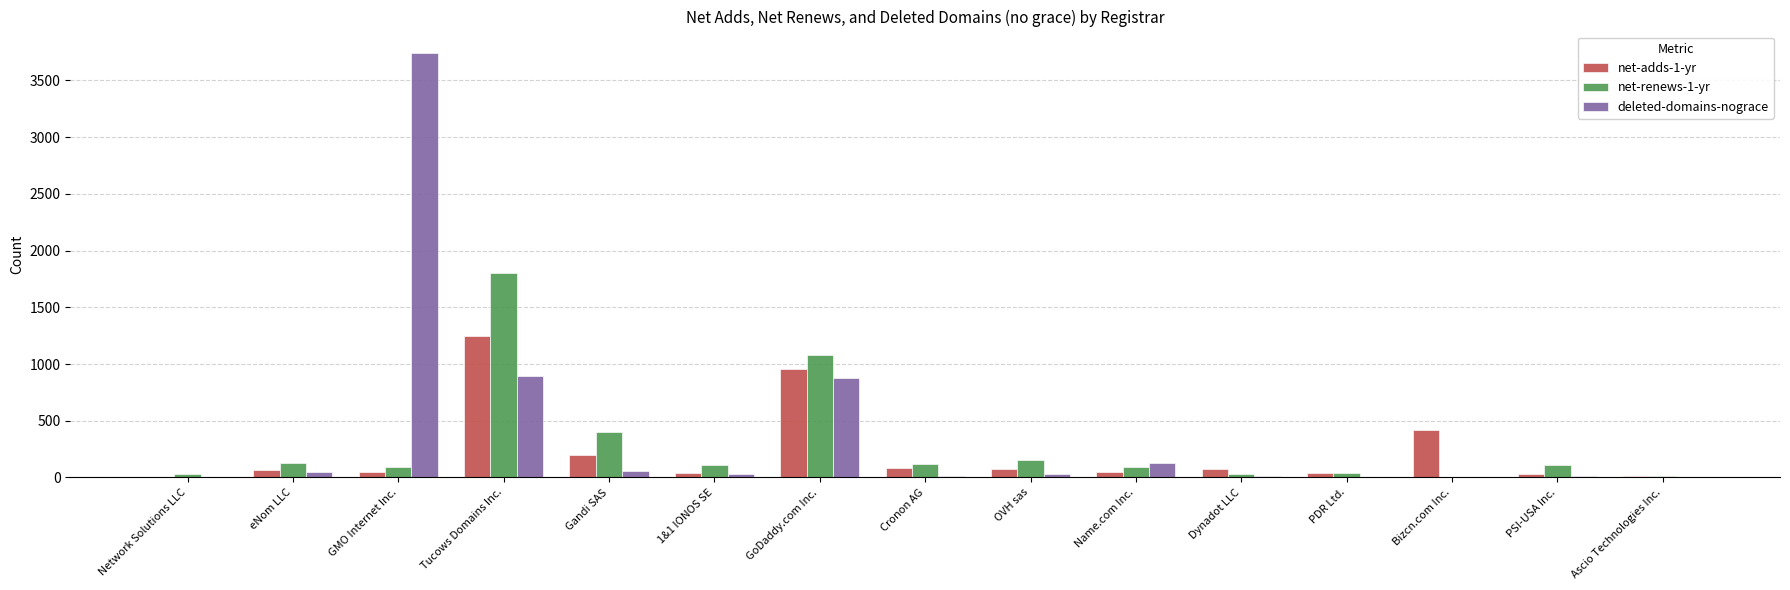

At which label is deleted-domains-nograce closest to 1872?

Tucows Domains Inc.